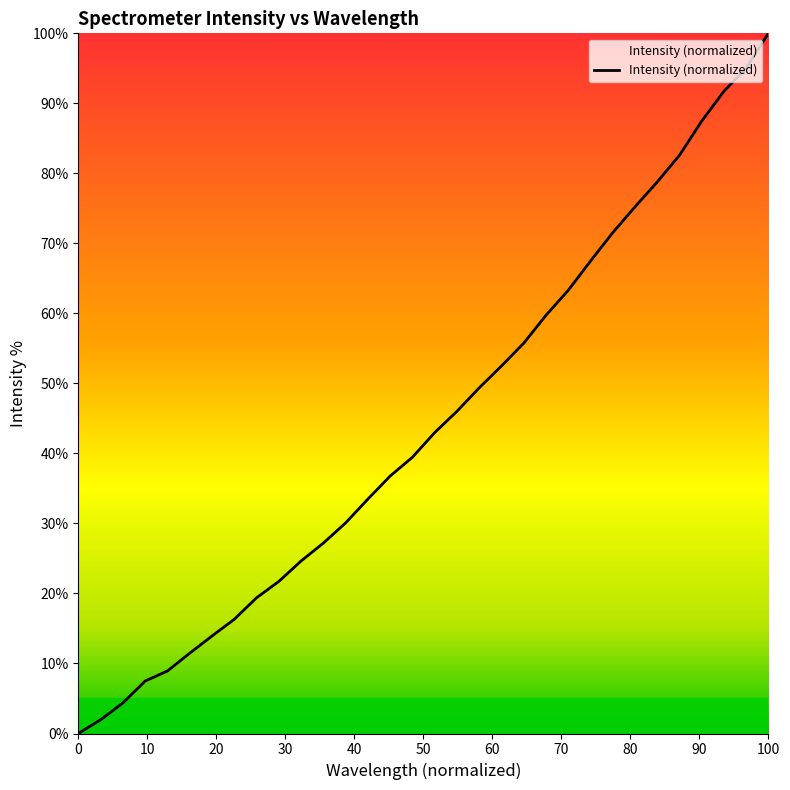

What is the maximum value shown in the chart?

100.0